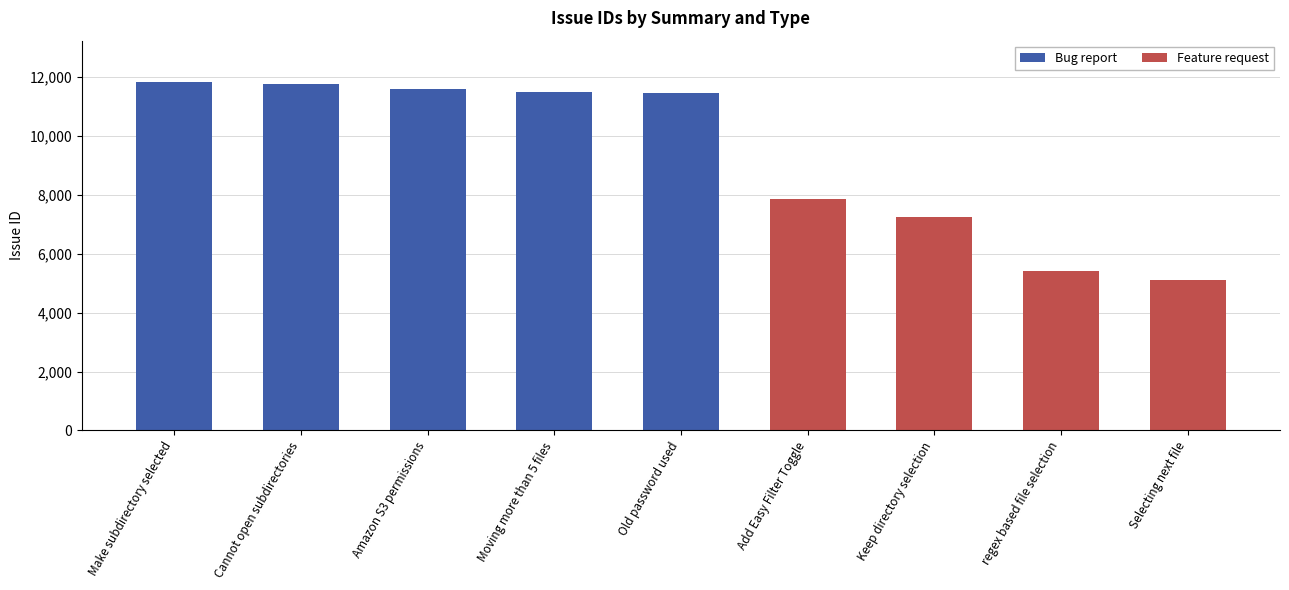

What is the sum of all Bug report values?

58168